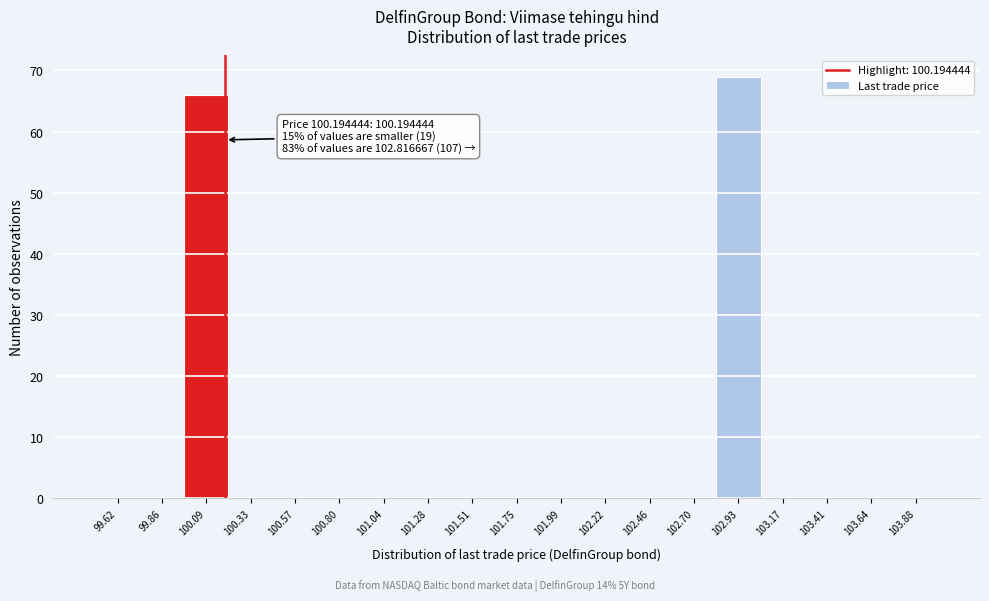

Over which range of the x-axis is the bar tallest?

102.80 to 103.05